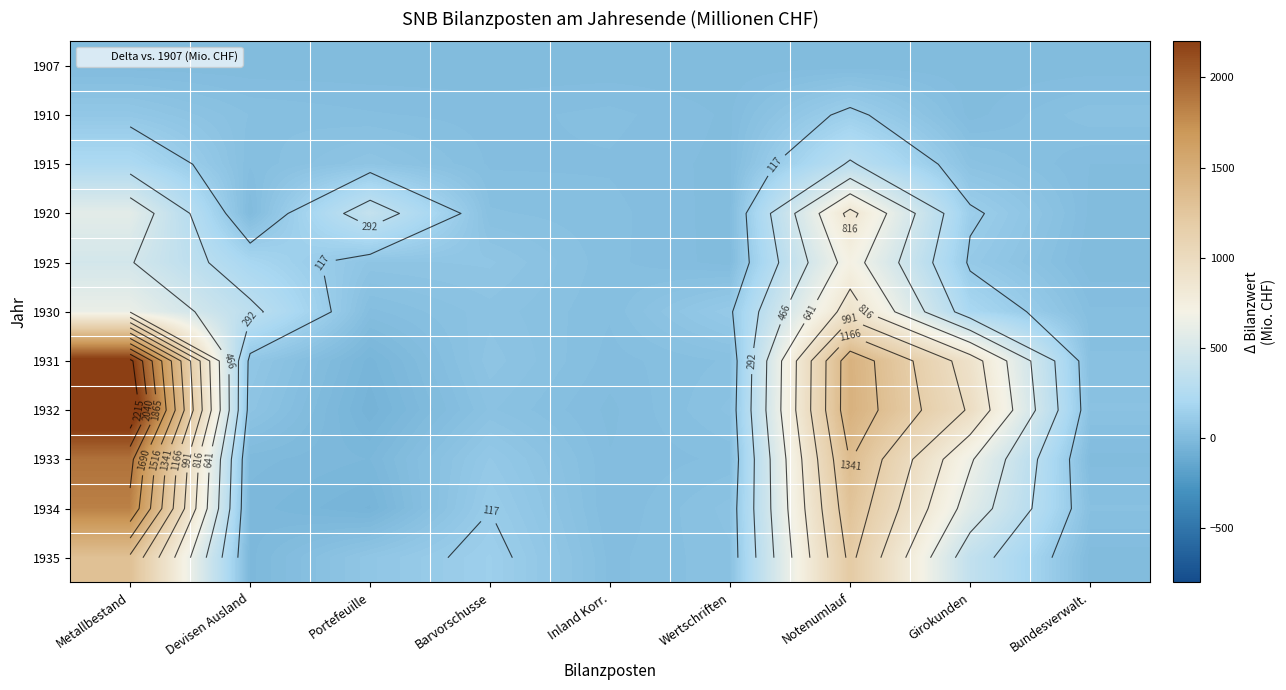

What is the spread (max minus min) of values at Inland Korr.?

24.5